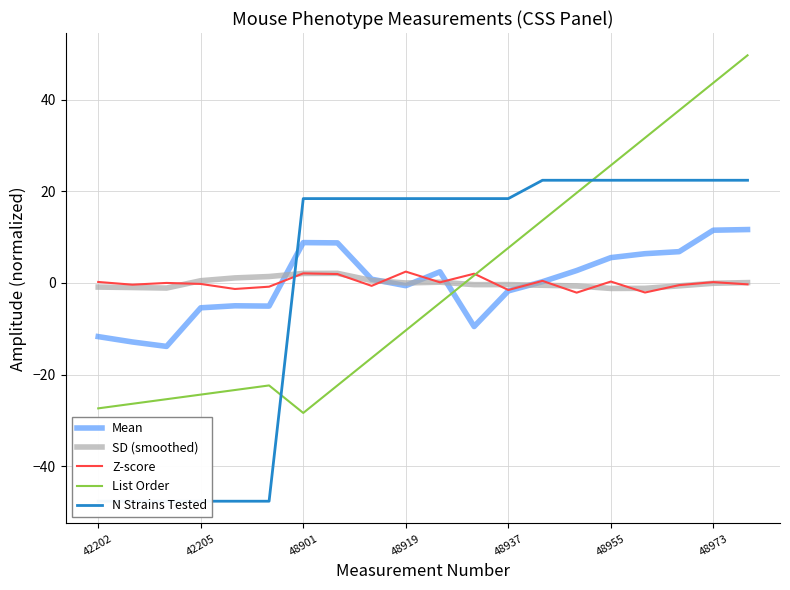

Where does the Mean series first go above 0?

48901